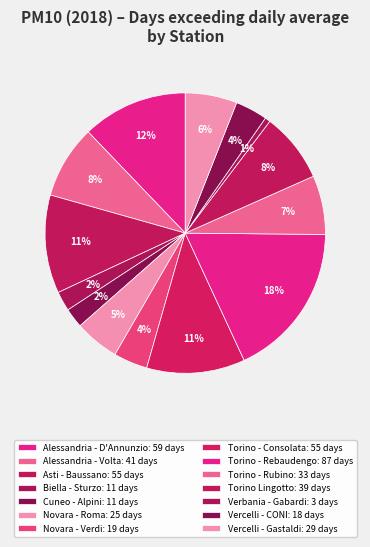

What is the ratio of the value at Asti - Baussano to the value at Torino - Consolata?

1.0